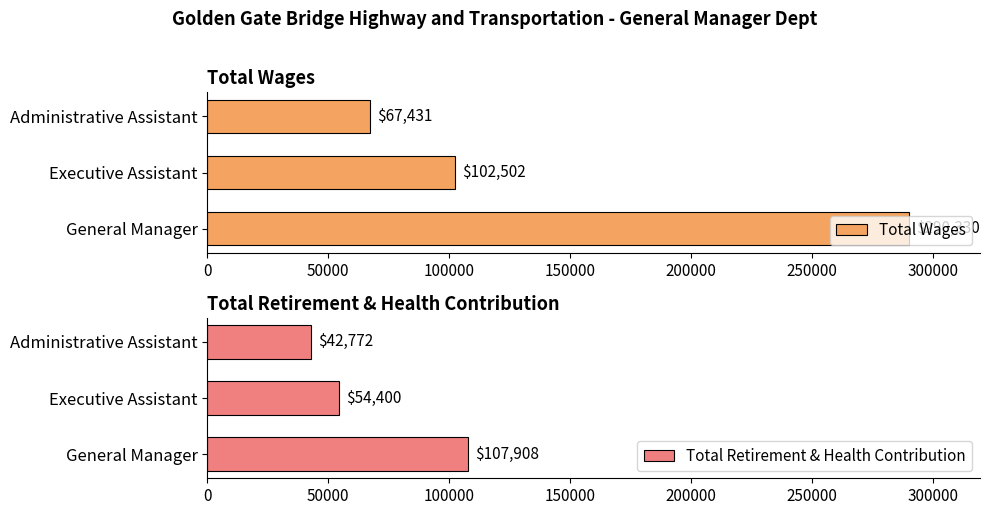

Which category has the lowest value in the Total Wages series?

Administrative Assistant